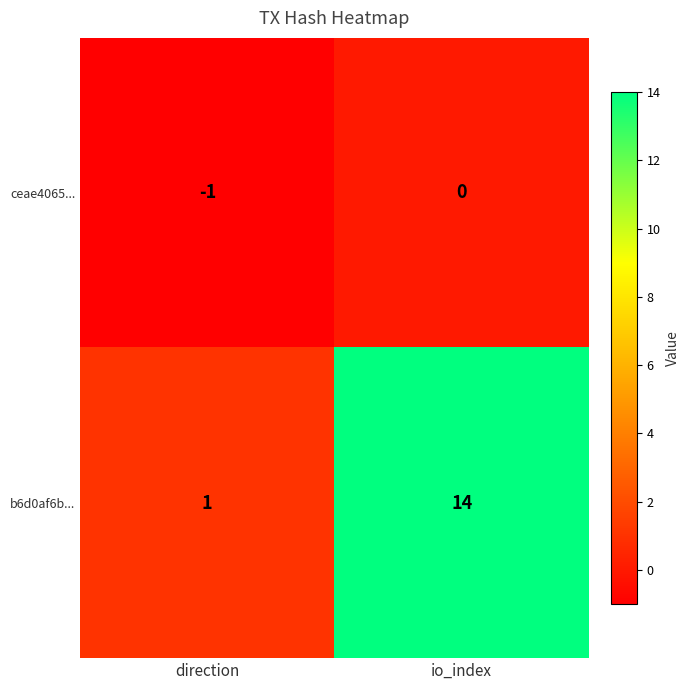

The value of b6d0af6b... at direction is 1. True or false?

True